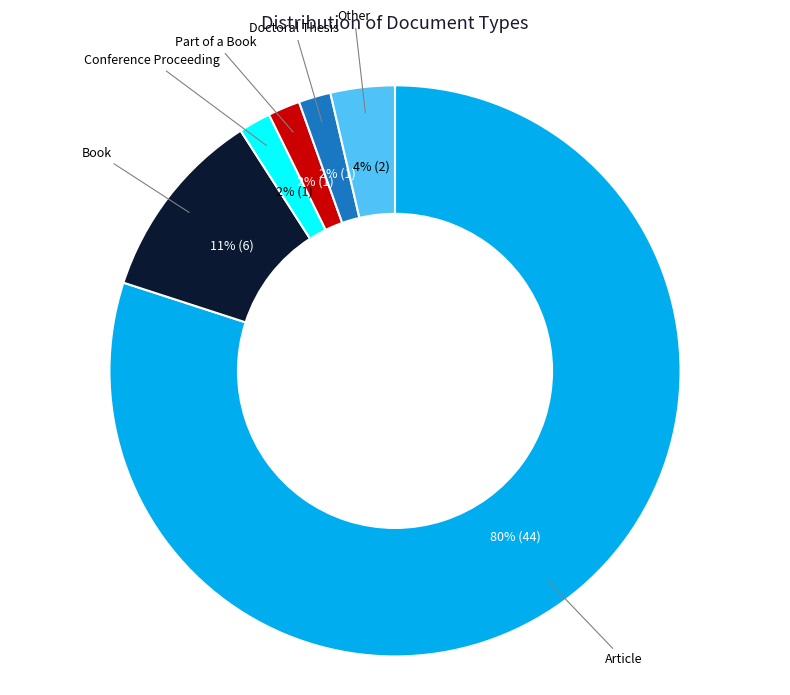

Does any single category account for the majority?

Yes